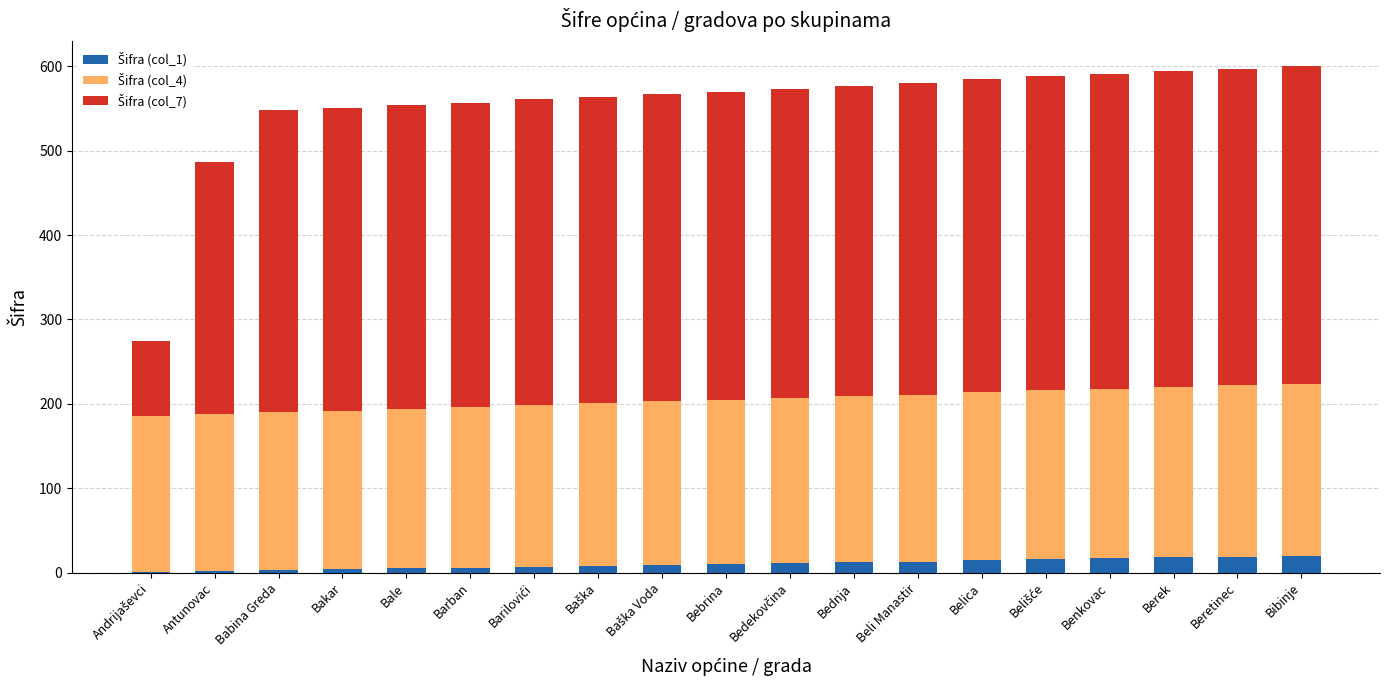

What is the total value across all series at Belica?

585